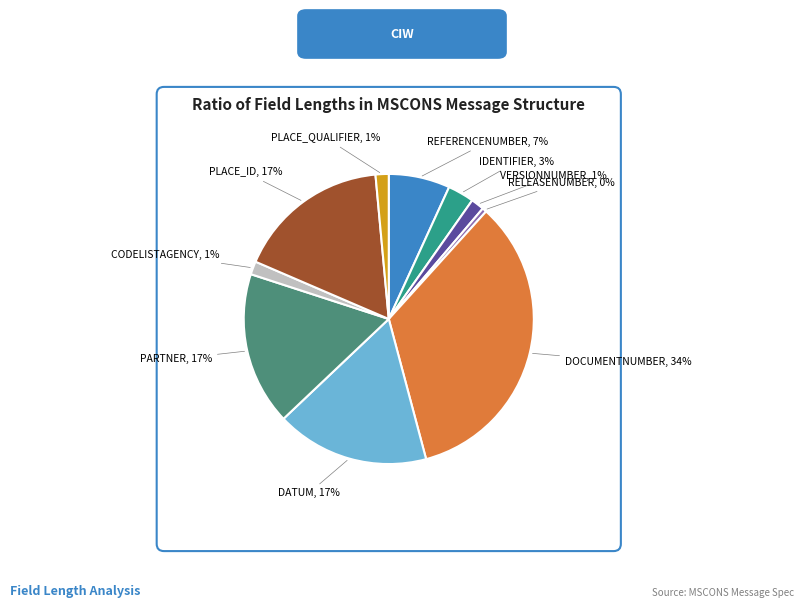

Is there a majority slice in this chart?

No